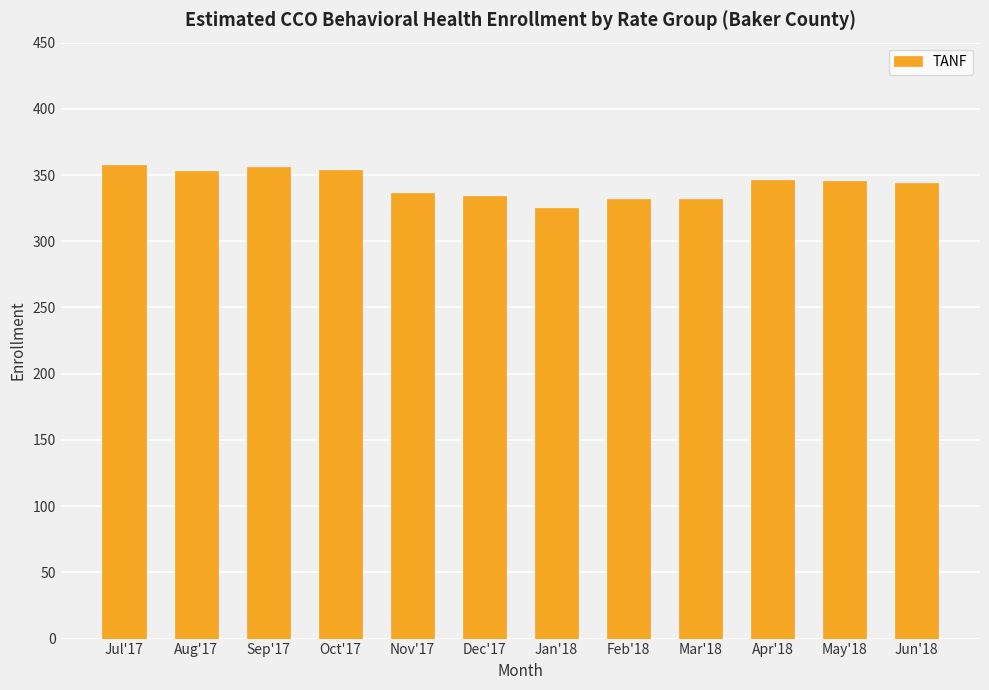

What is the sum of all values?

4116.7